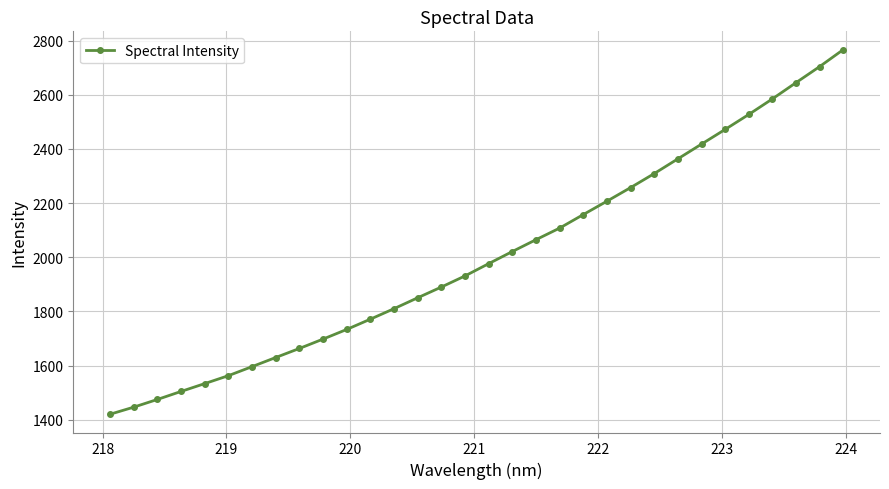

What is the value of the 5th point from the left?

1533.5